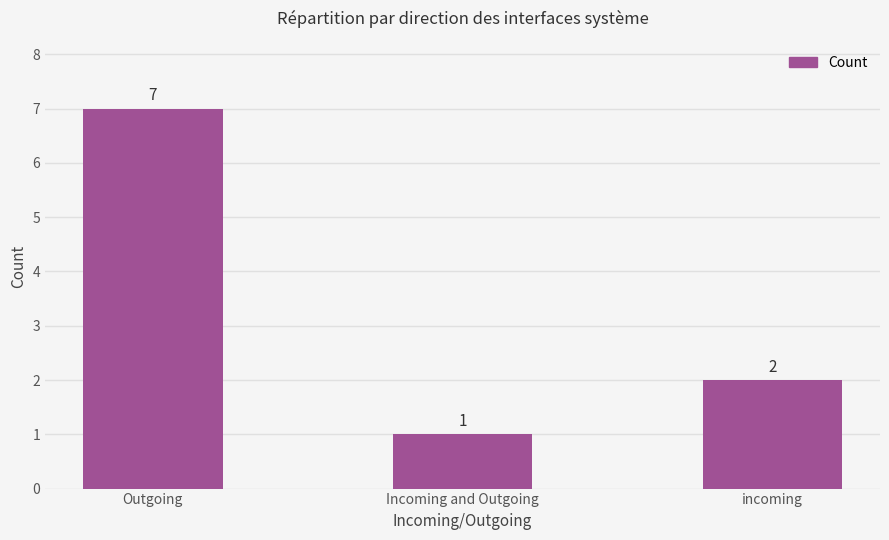

What is the minimum value shown in the chart?

1